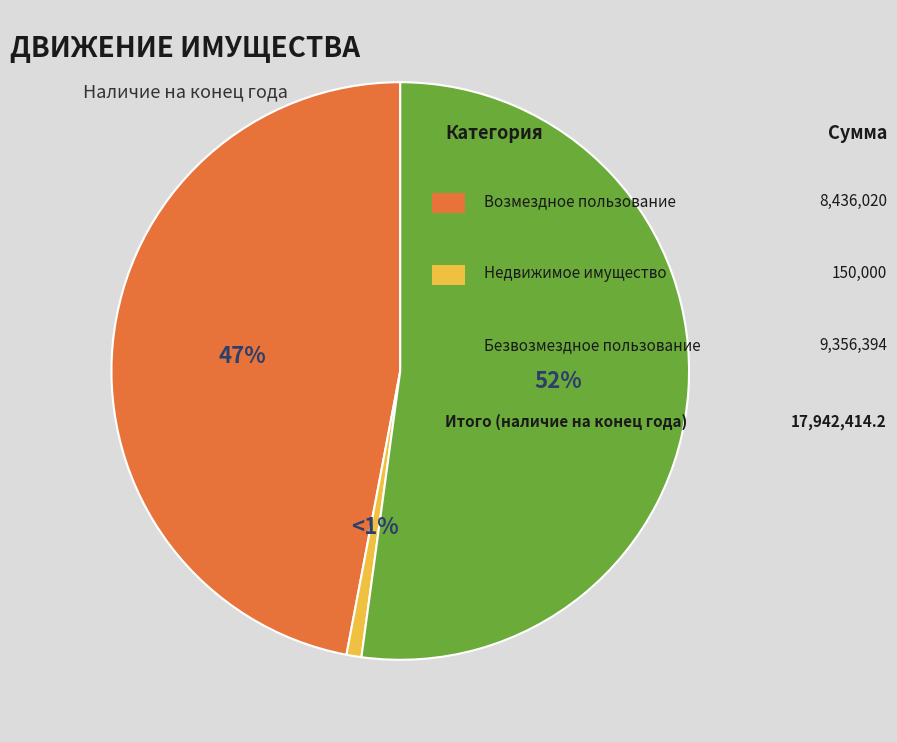

Does any single category account for the majority?

Yes